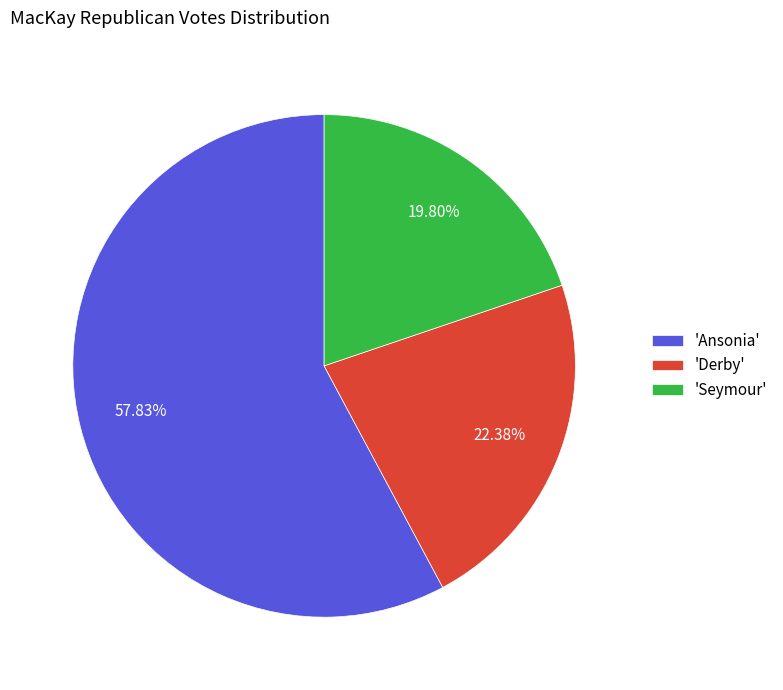

Combined, do 'Derby' and 'Ansonia' account for over 50%?

Yes